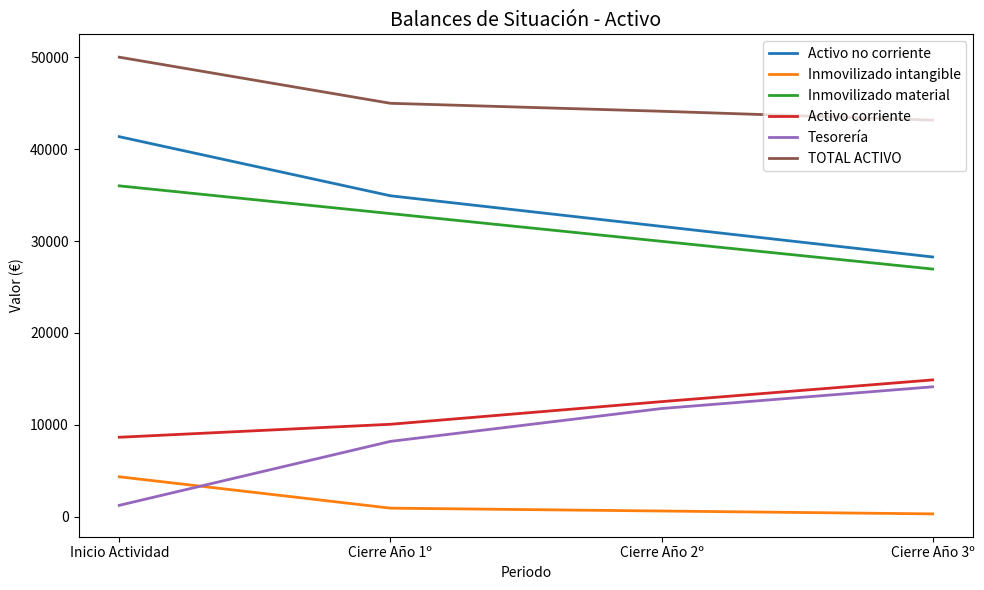

True or false: Activo no corriente and Activo corriente cross at least once.

False